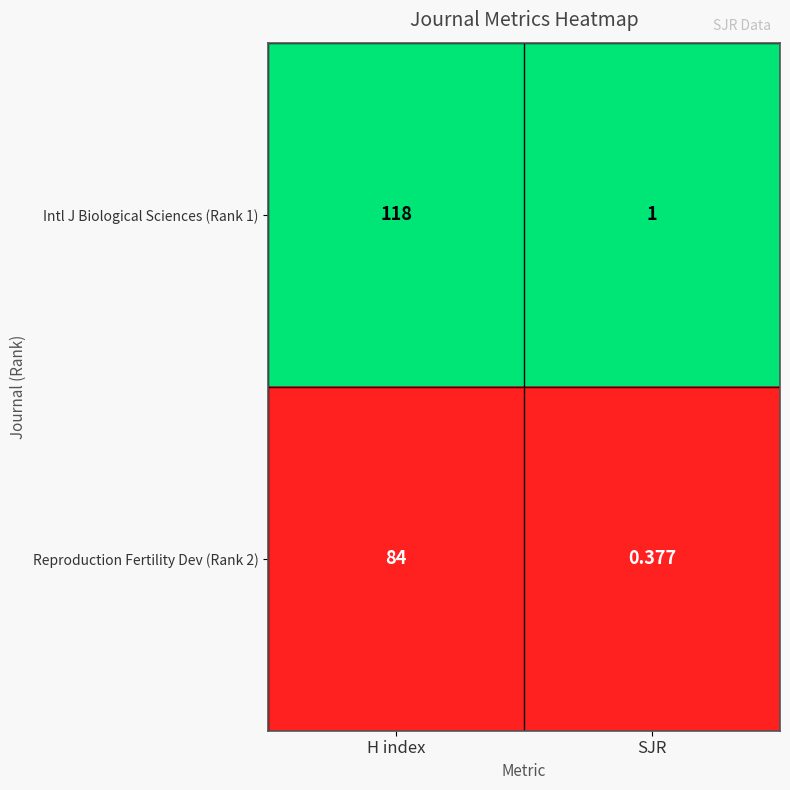

Rank the categories by Reproduction Fertility Dev (Rank 2) value from lowest to highest.

SJR, H index